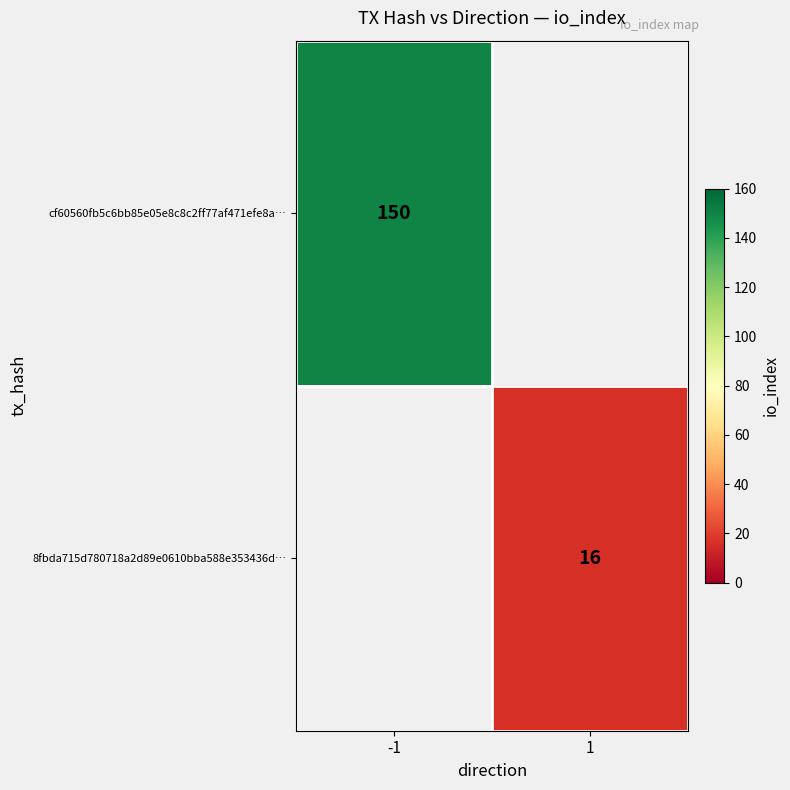

The value of cf60560fb5c6bb85e05e8c8c2ff77af471efe8a… at -1 is 75. True or false?

False